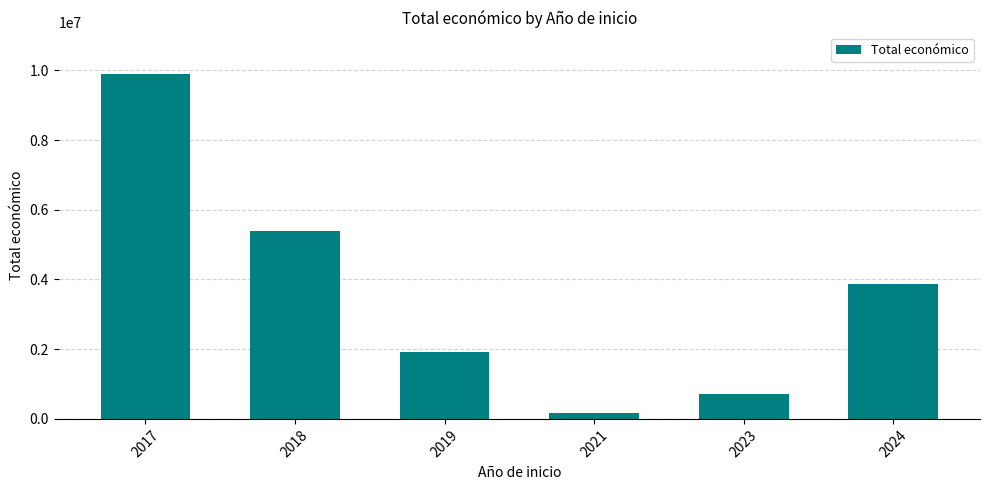

Reading left to right, what are all the values shown in this chart?

9900193	5390598	1908421	160226	702447	3868739